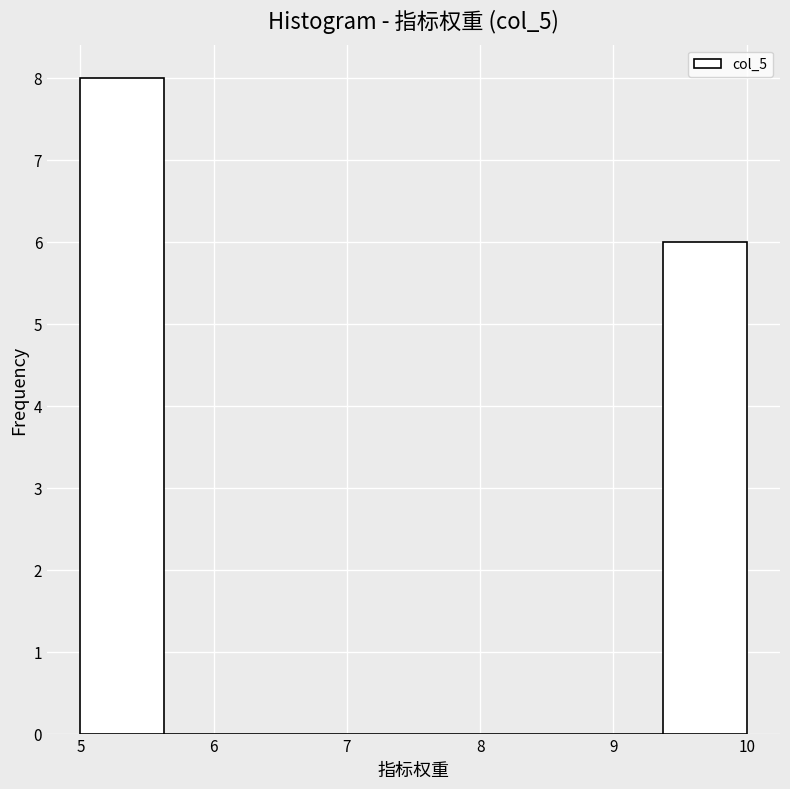

What is the height of the bar covering 5.0 to 5.6 on the x-axis? Neither the bar edges nor the heights are printed on the chart, so give them approximately, as read against the axes.

8